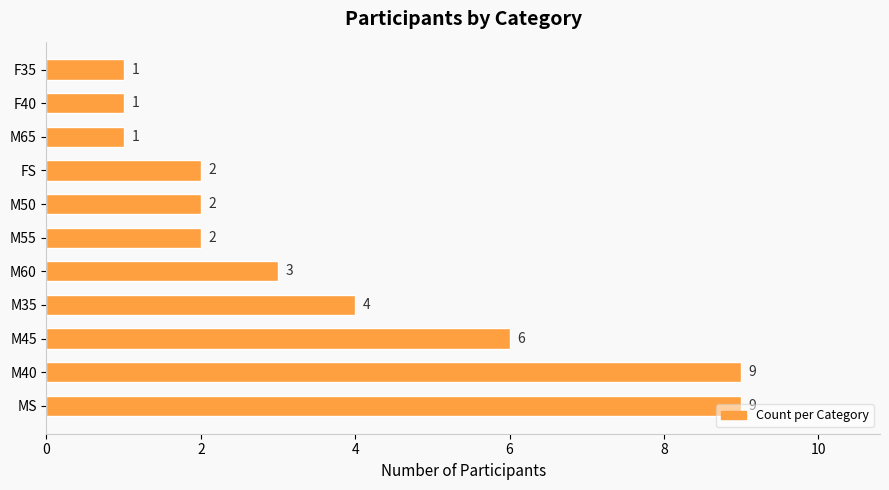

Between F35 and MS, which is larger?

MS